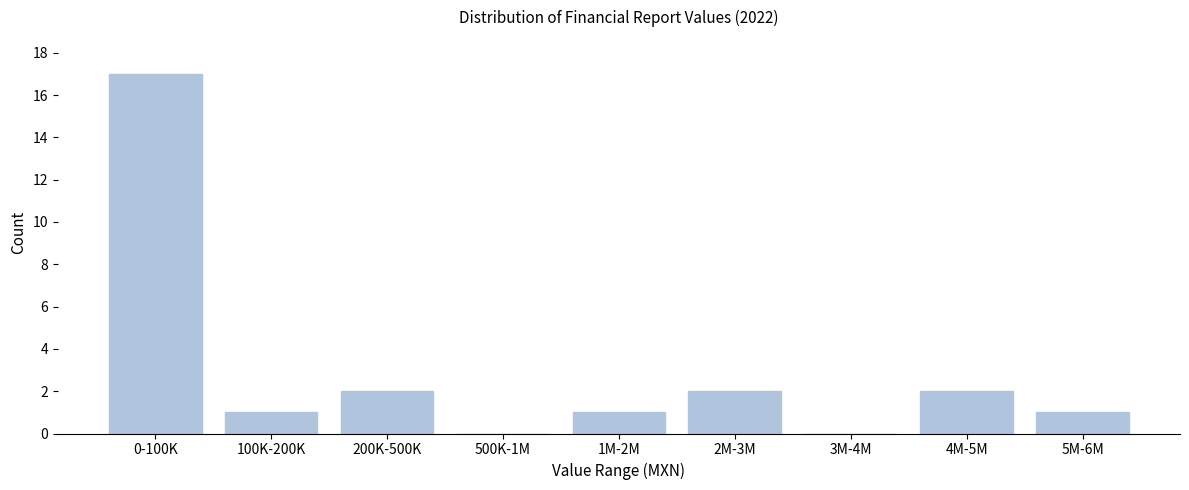

Reading left to right, transcribe all the data shown in this chart.

0-100K=17	100K-200K=1	200K-500K=2	500K-1M=0	1M-2M=1	2M-3M=2	3M-4M=0	4M-5M=2	5M-6M=1